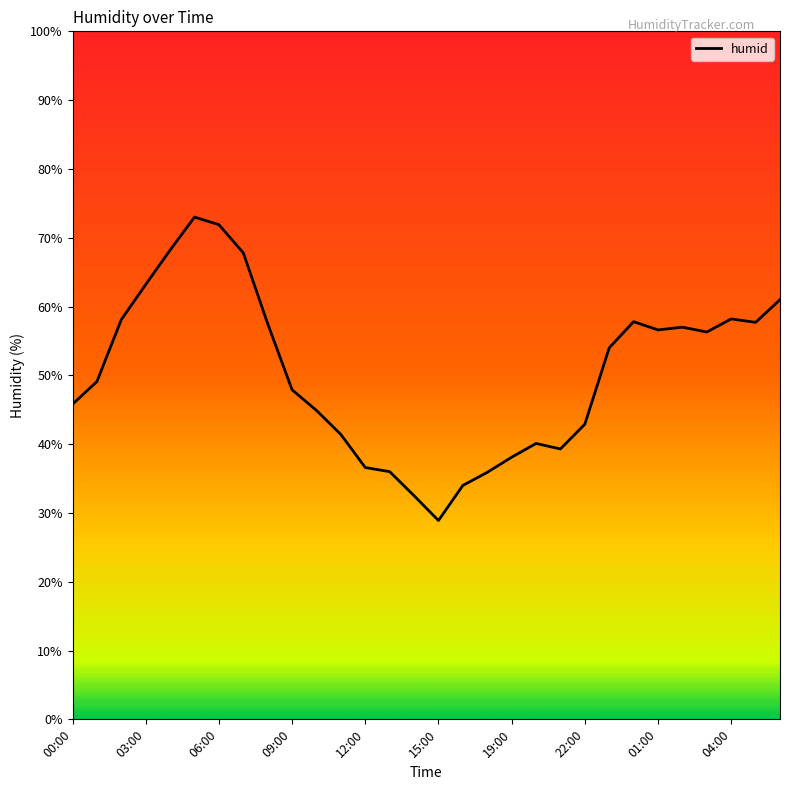

What is the sum of all values?

1511.7